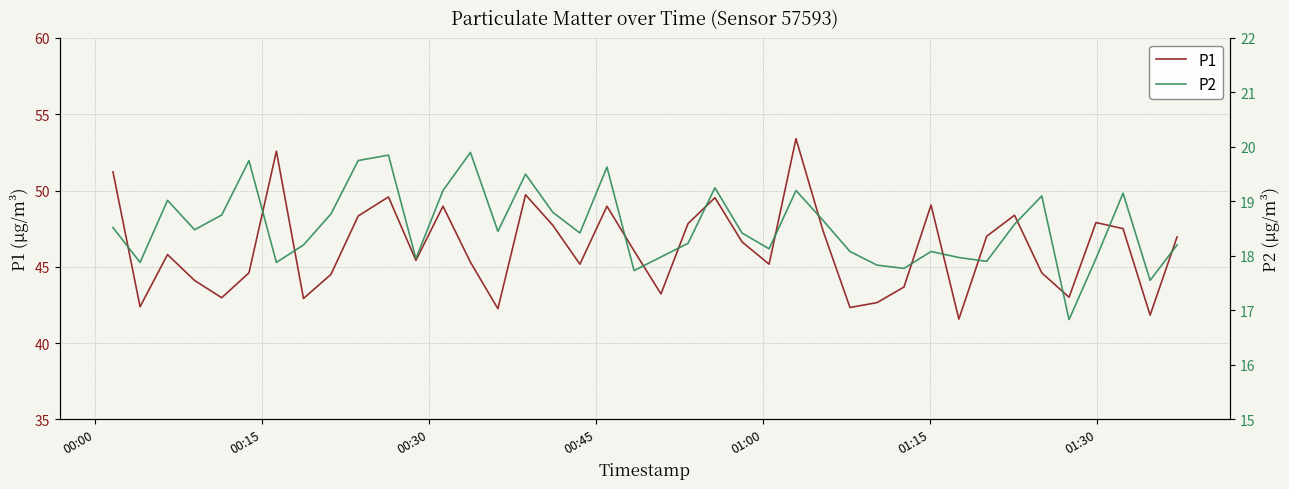

What is the lowest value of the P1 series?

41.6